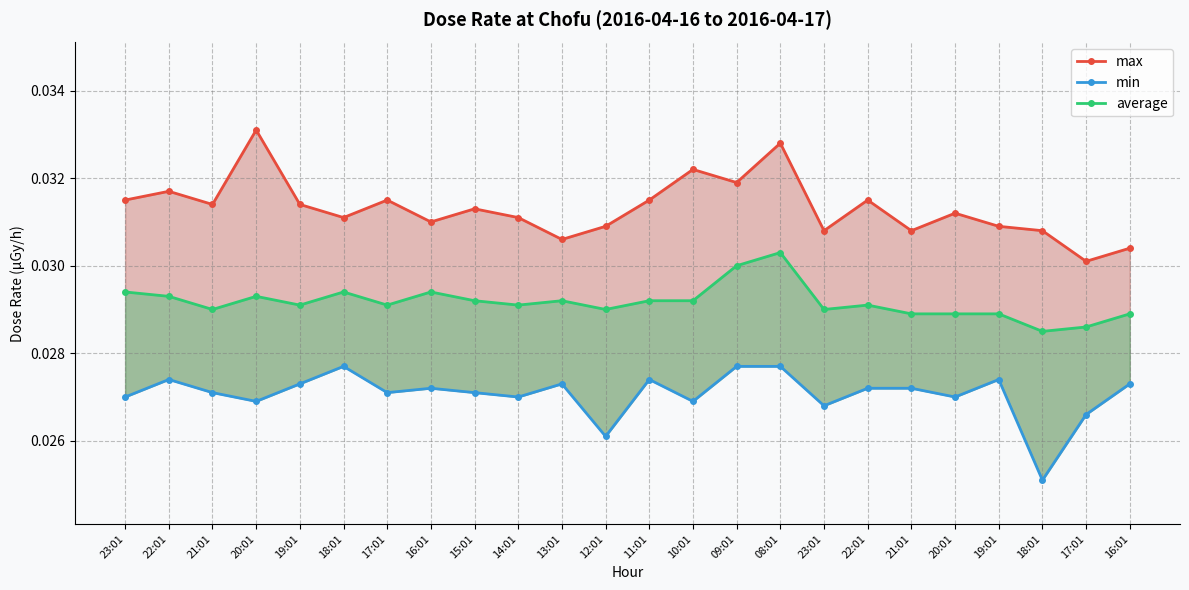

Rank the series at 14:01 from lowest to highest value.

min, average, max